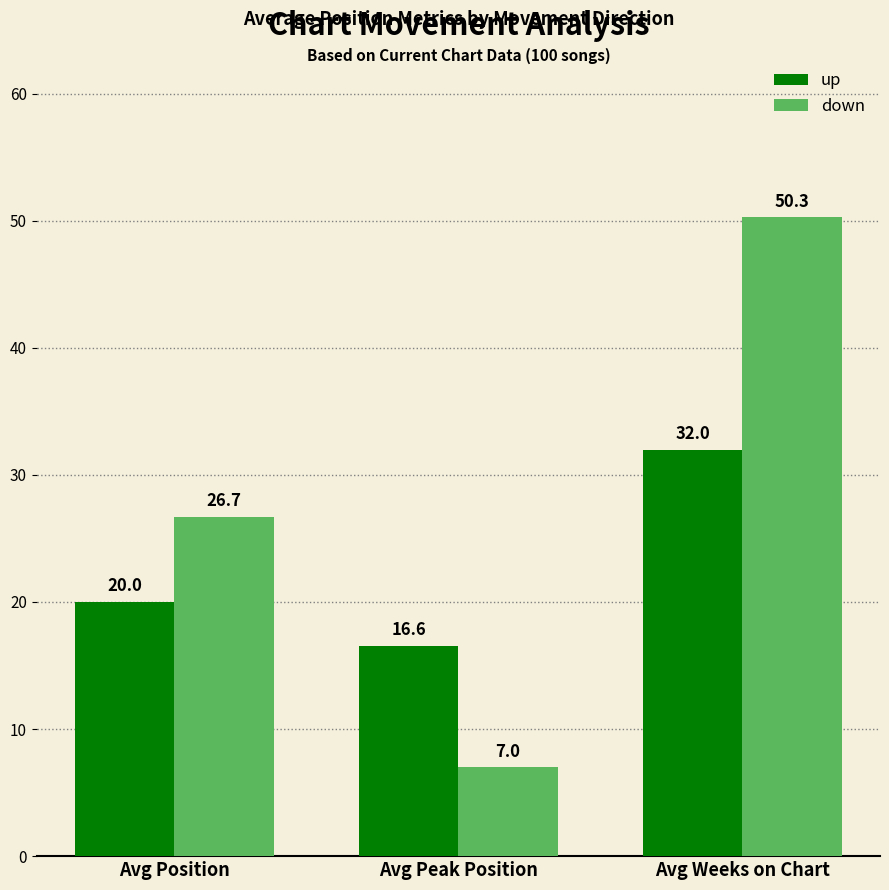

At Avg Weeks on Chart, list the series in order from smallest to largest.

up, down